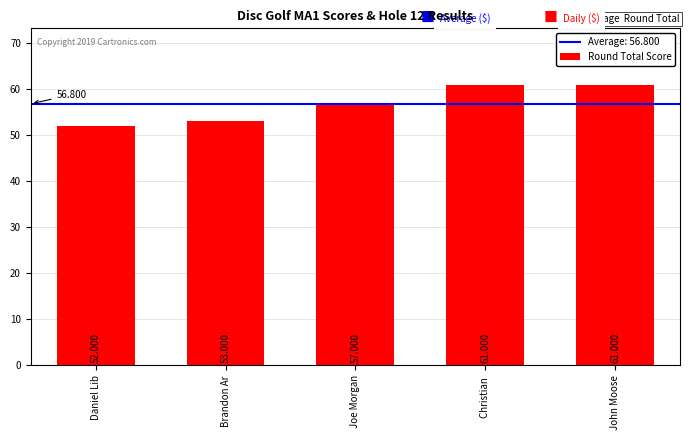

Which has a higher value, John Moose or Daniel Lib?

John Moose